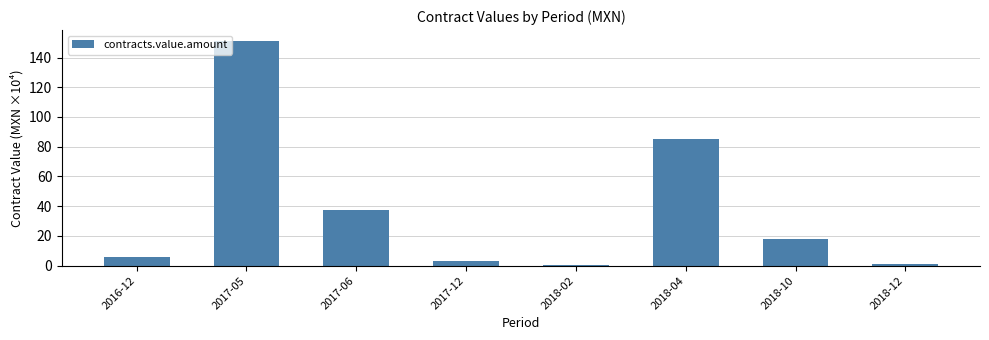

What is the difference between the values at 2017-12 and 2018-02?

2.9